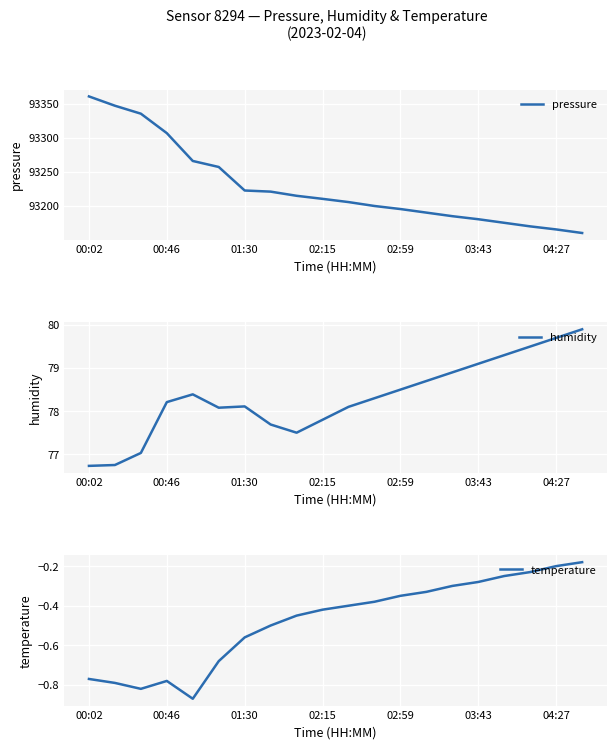

What is the value of the humidity point at the 9th from the left?

77.5